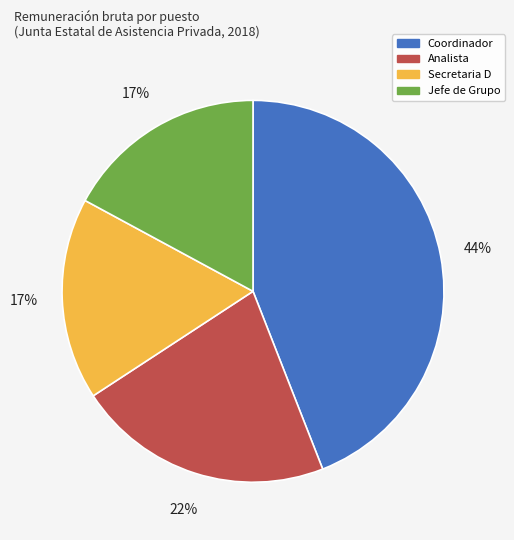

How many slices are in this pie chart?

4